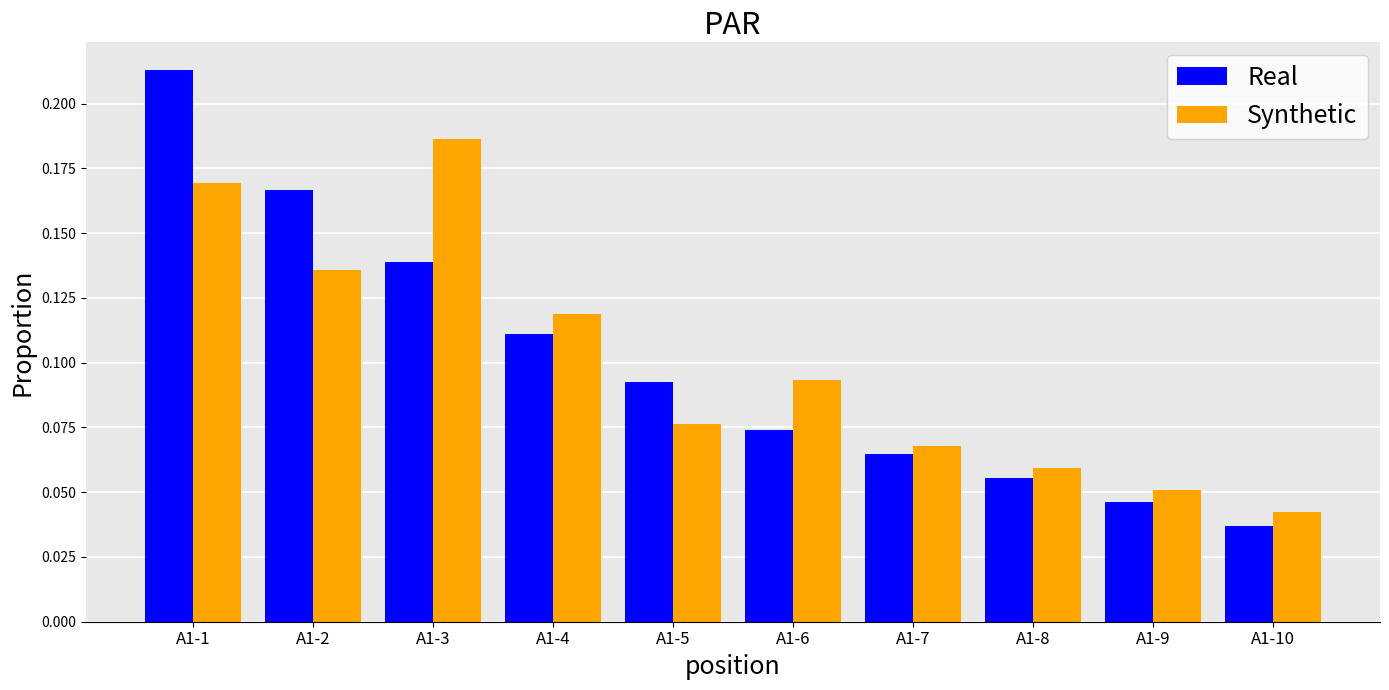

What are all the series names shown in the legend?

Real, Synthetic